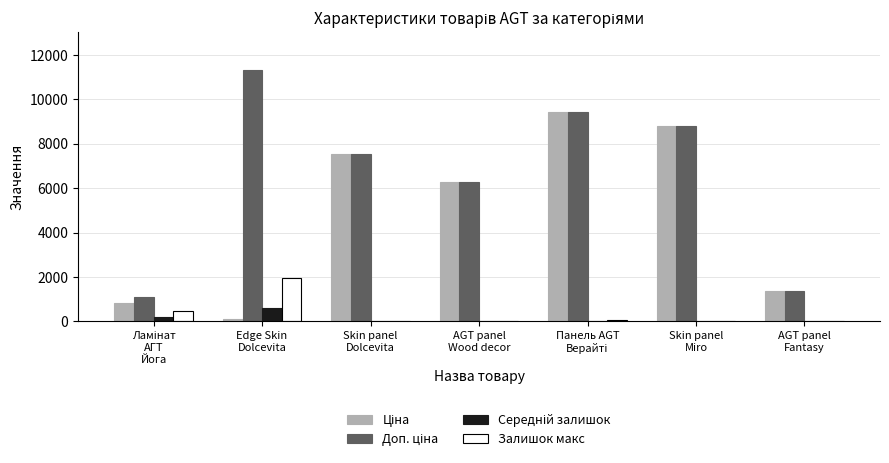

What is the sum of all Залишок макс values?

2525.0